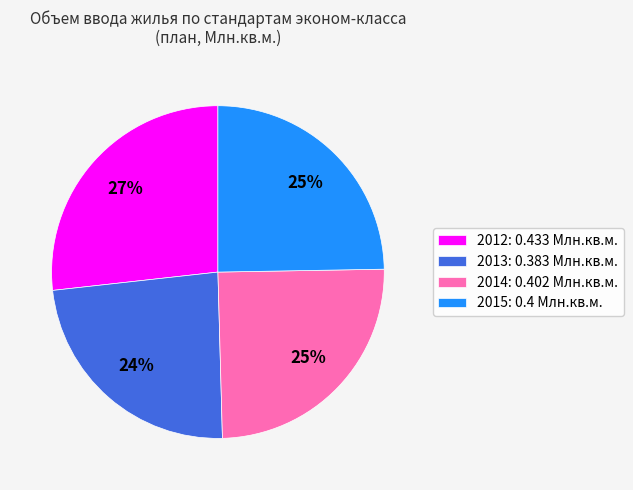

How many slices are in this pie chart?

4